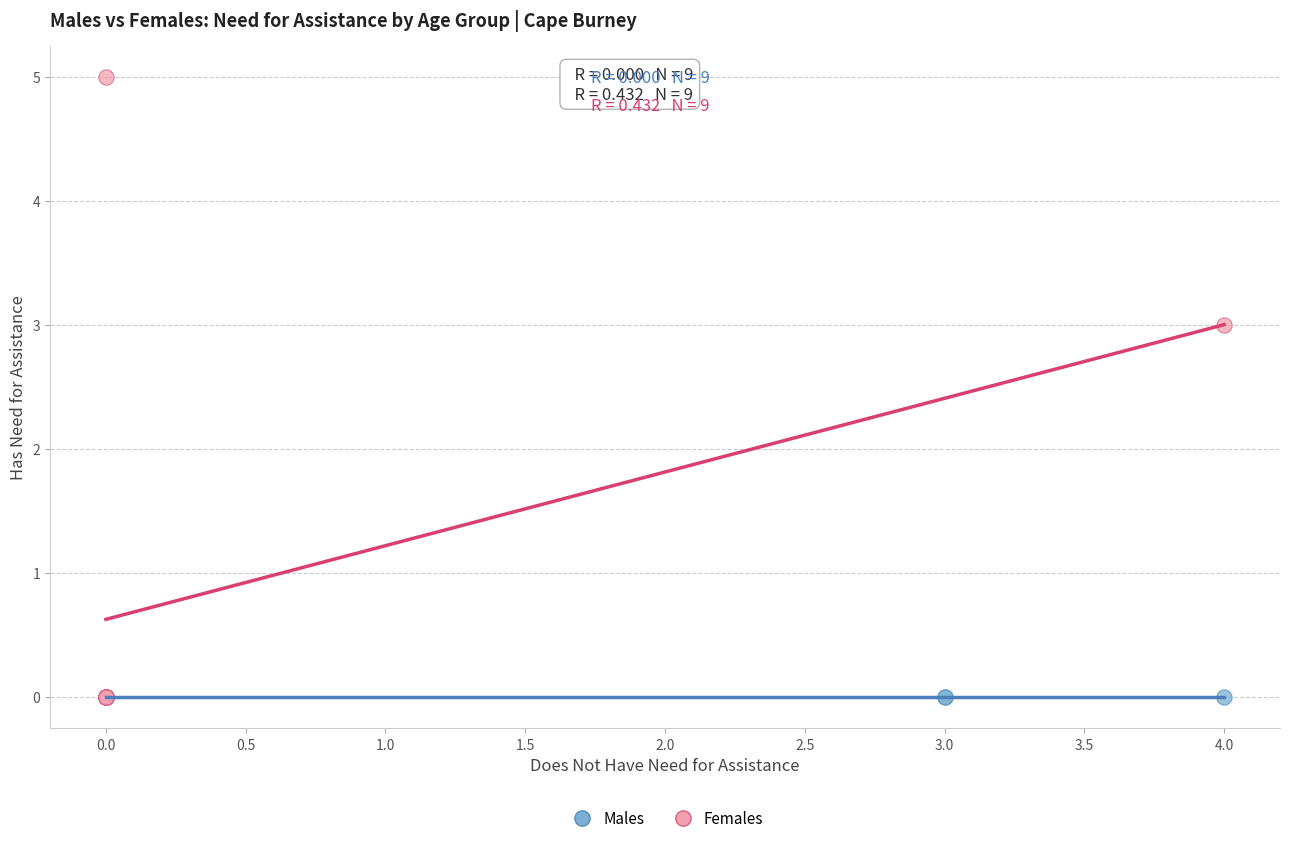

Which series reaches the maximum Y coordinate?

Females